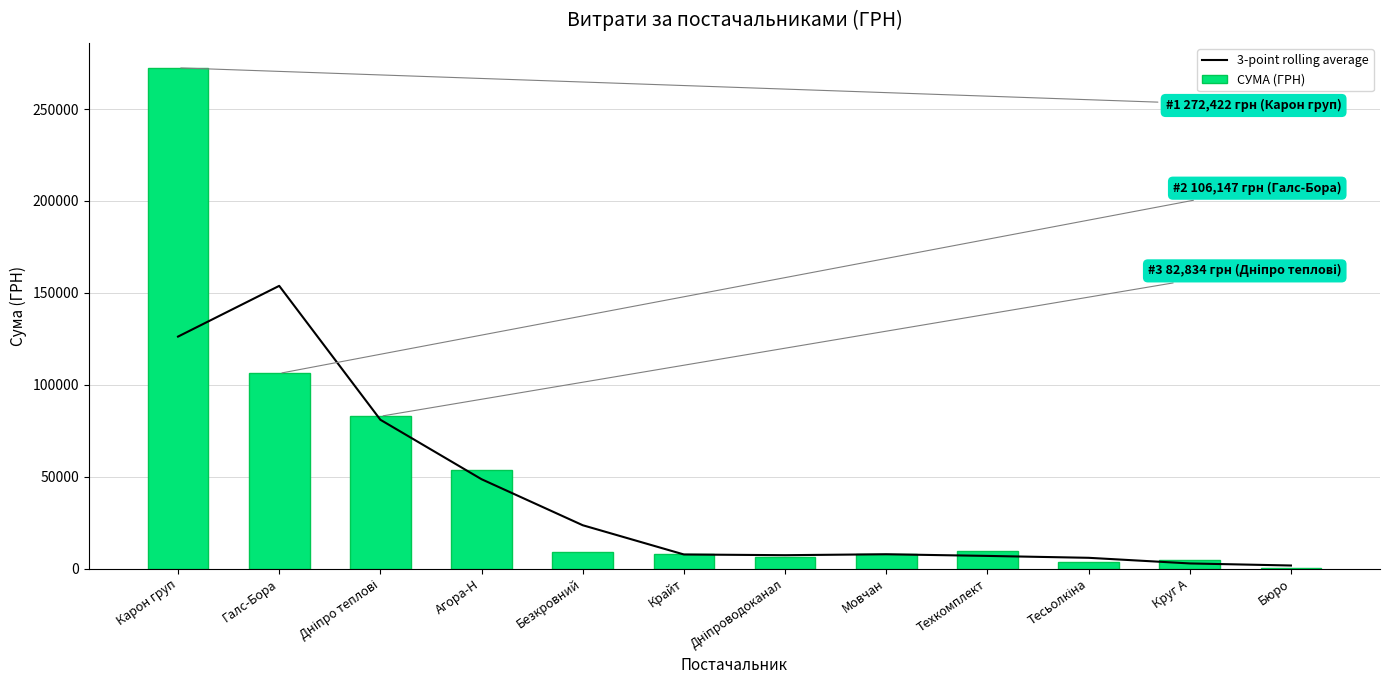

Rank the series at Галс-Бора from highest to lowest value.

3-point rolling average, СУМА (ГРН)